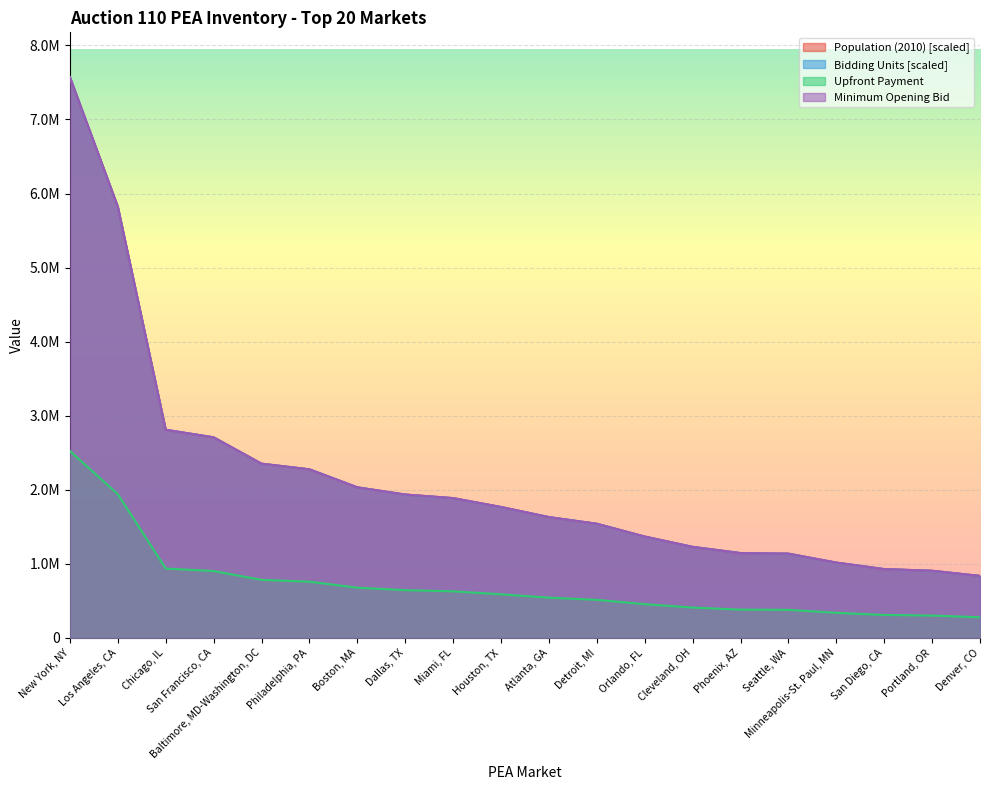

What value does the Upfront Payment series have at San Francisco, CA?

903000.0